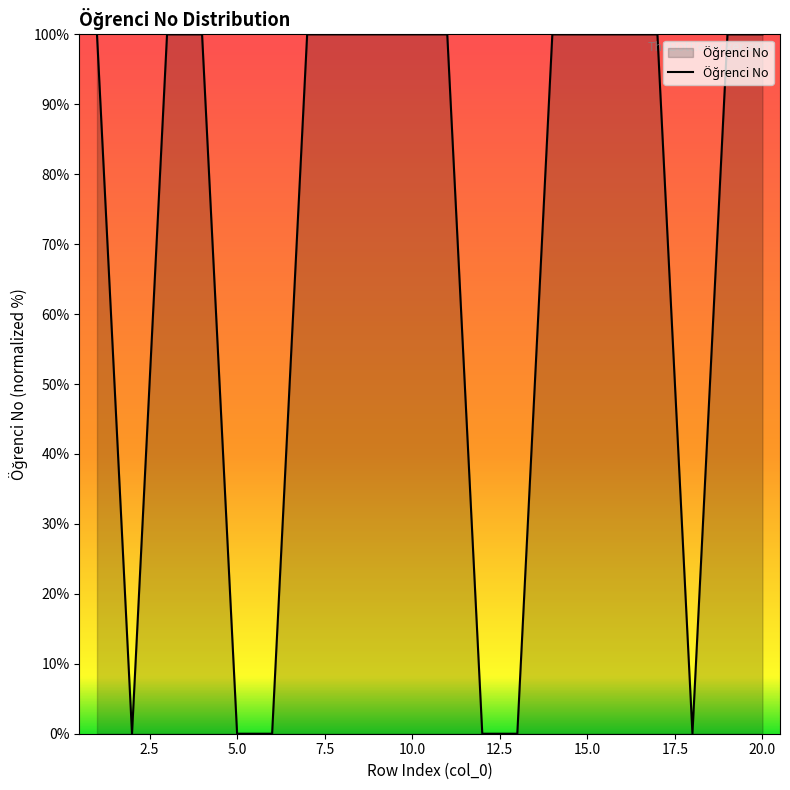

What is the maximum value shown in the chart?

100.0